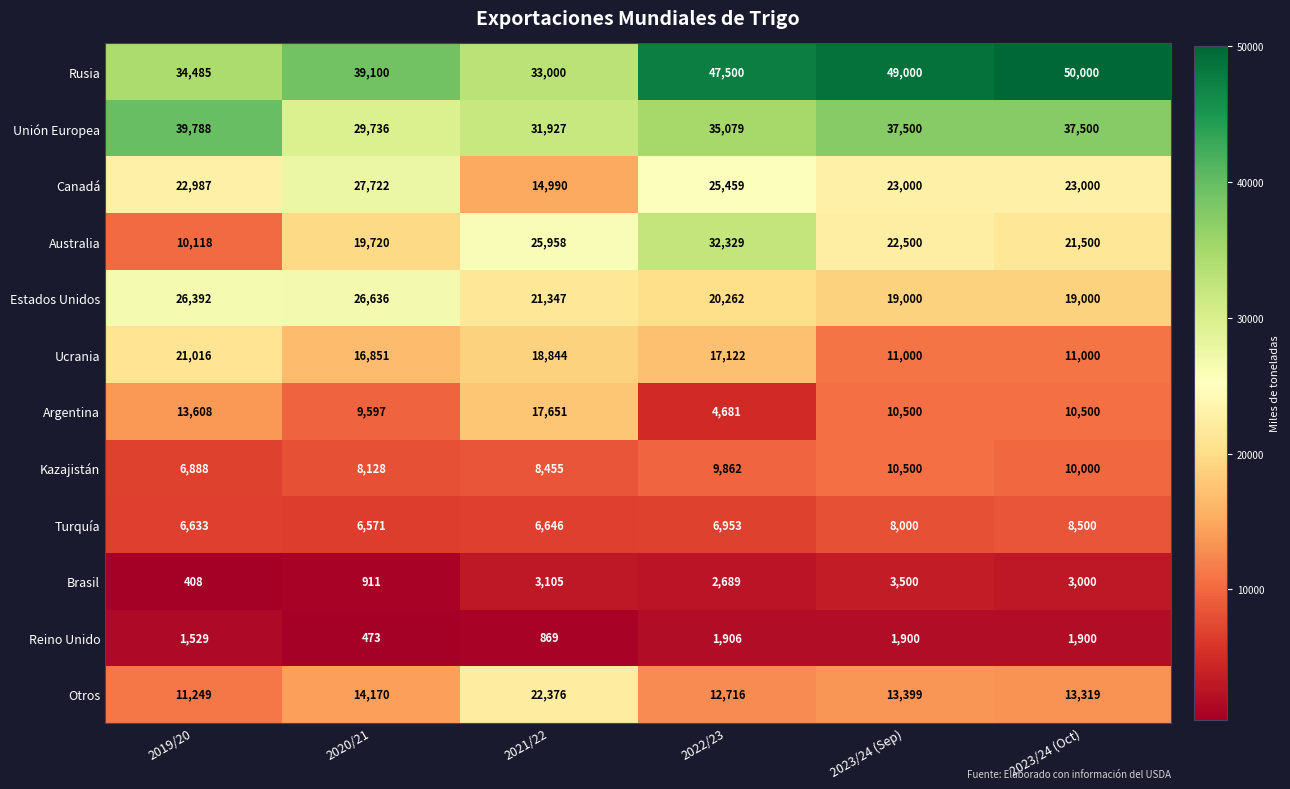

What value does the Argentina series have at 2020/21, to the nearest 10?

9600